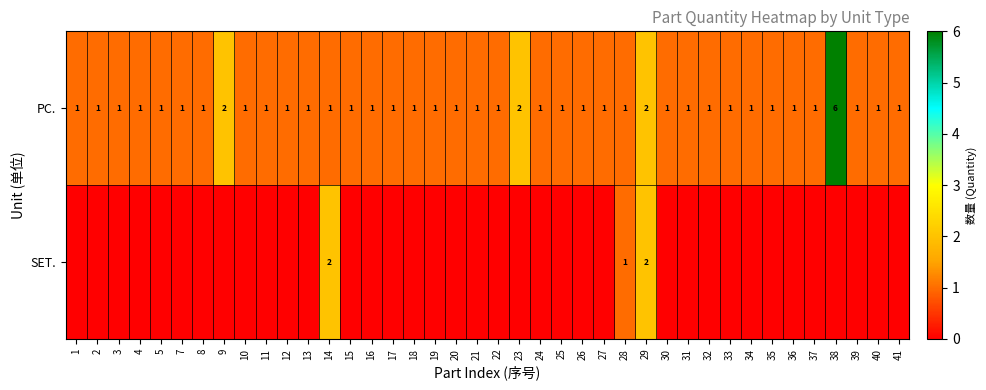

What is the difference between the maximum and minimum values in the PC. series?

5